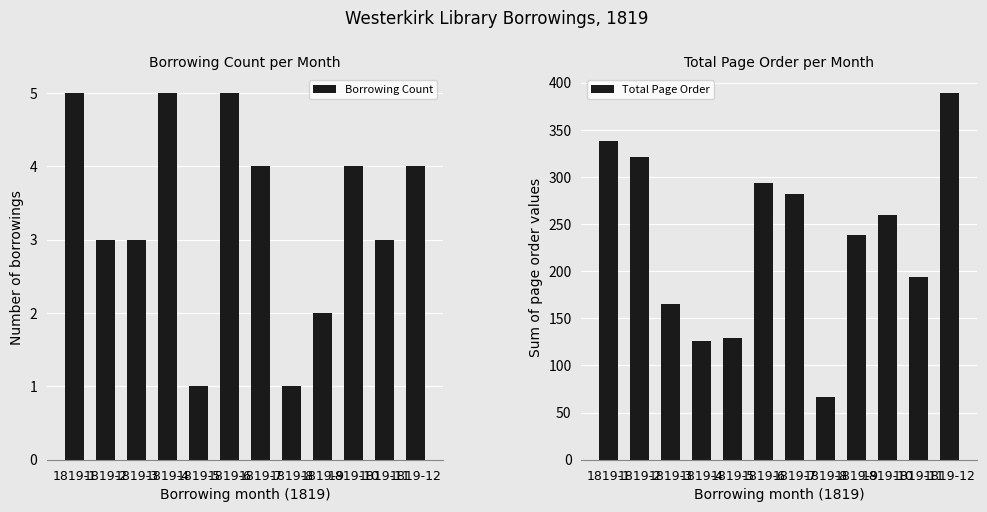

What is the value of the Total Page Order bar at the 7th from the left?

282